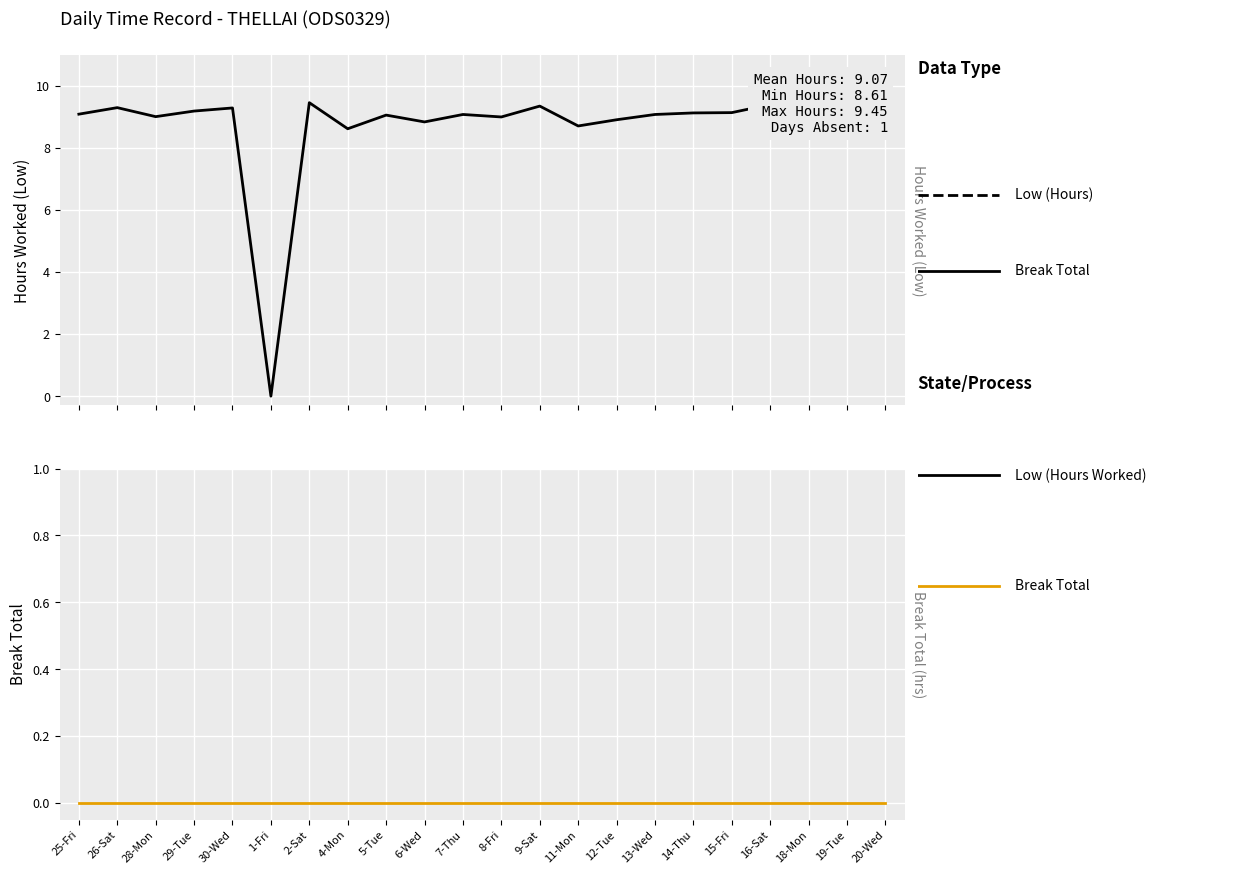

What is the sum of the Low (Hours Worked) values at 25-Fri and 15-Fri?

18.2